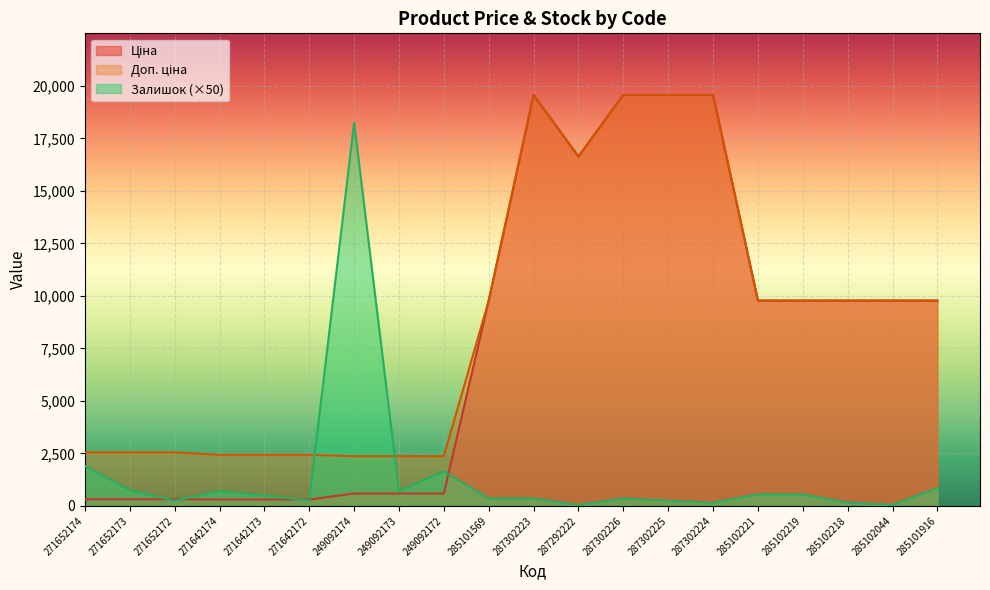

Reading right to left, list all the values displayed in this chart.

Ціна: 9775.5	9775.5	9775.5	9775.5	9775.5	19564.9	19564.9	19564.9	16636.8	19564.9	9775.5	591.6	591.6	591.6	304.1	304.1	304.1	318.3	318.3	318.3
Доп. ціна: 9775.5	9775.5	9775.5	9775.5	9775.5	19564.9	19564.9	19564.9	16636.8	19564.9	9775.5	2366.5	2366.5	2366.5	2432.8	2432.8	2432.8	2546.4	2546.4	2546.4
Залишок: 850.0	50.0	150.0	550.0	550.0	150.0	250.0	350.0	50.0	350.0	350.0	1650.0	700.0	18250.0	250.0	500.0	700.0	250.0	750.0	1900.0